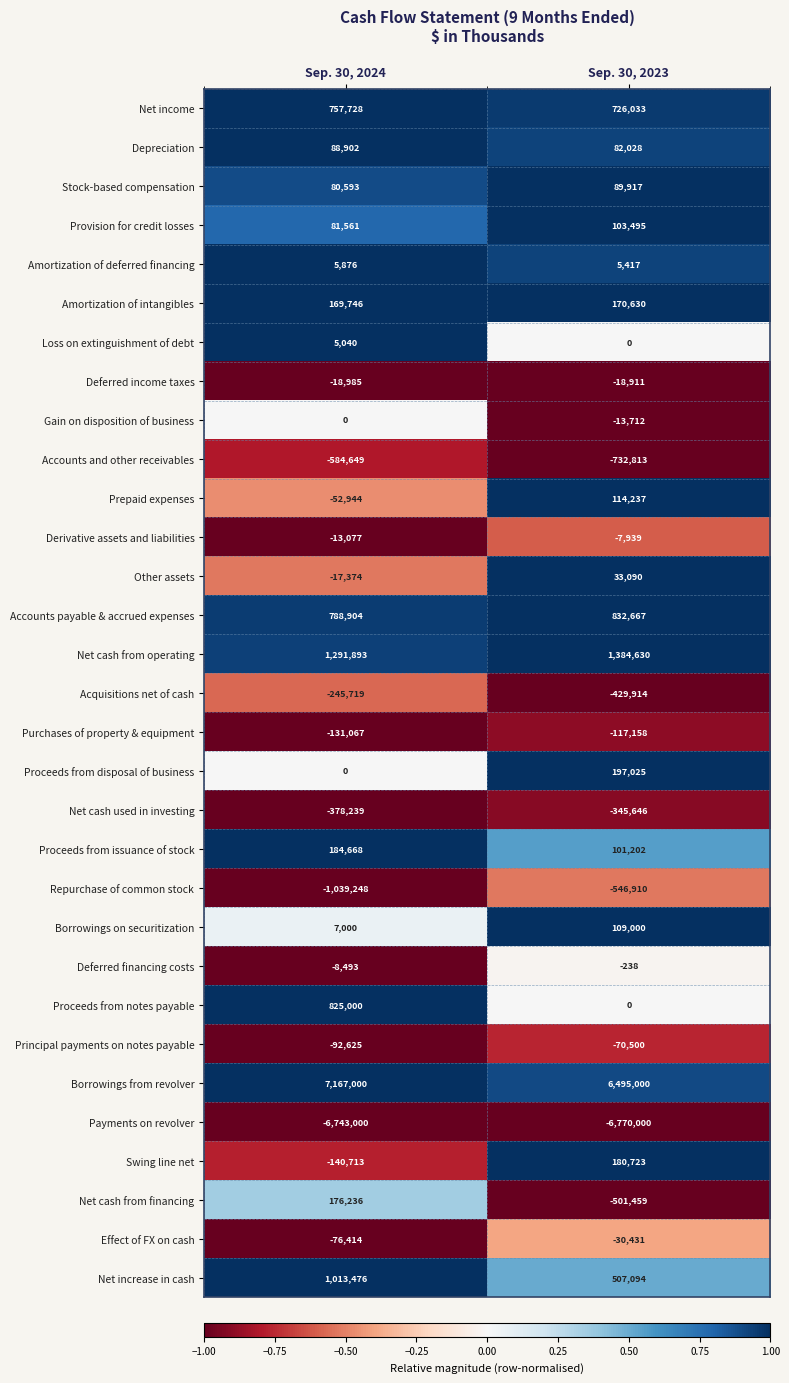

What value does the Net cash from operating series have at Sep. 30, 2023?

1384630